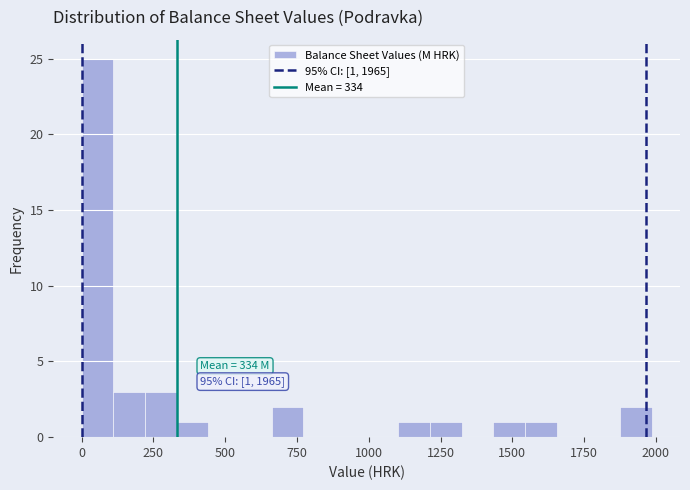

Around what value on the x-axis is the tallest bar? Give the approximate position of its centre, as read against the axis.

50